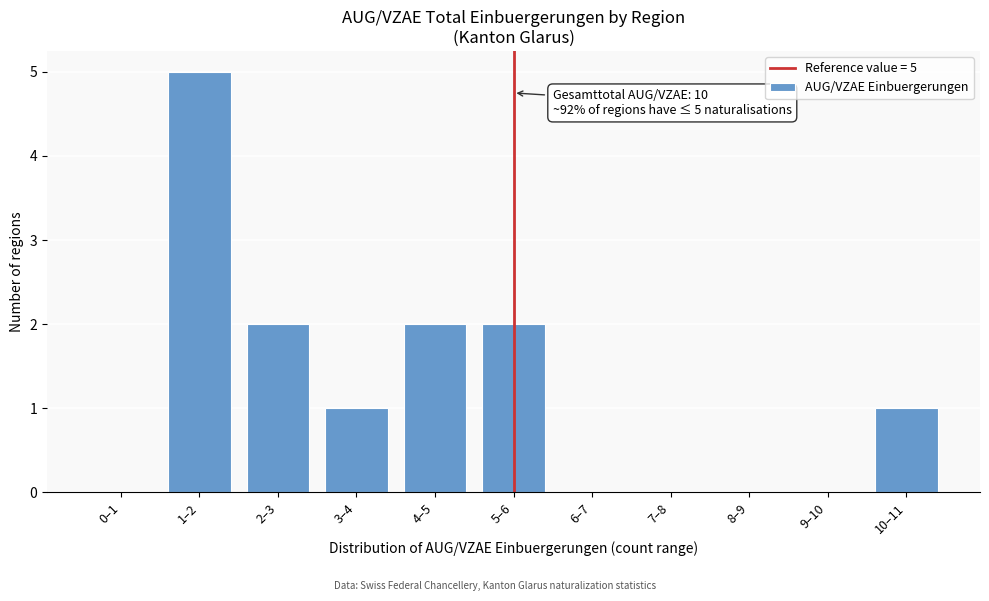

Reading left to right, list all the values displayed in this chart.

0–1=0	1–2=5	2–3=2	3–4=1	4–5=2	5–6=2	6–7=0	7–8=0	8–9=0	9–10=0	10–11=1